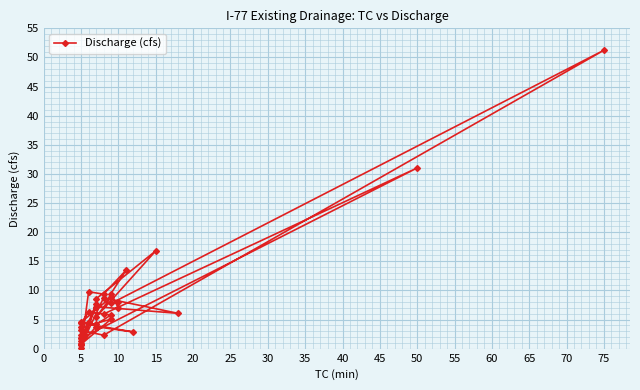

What is the average value?

7.3